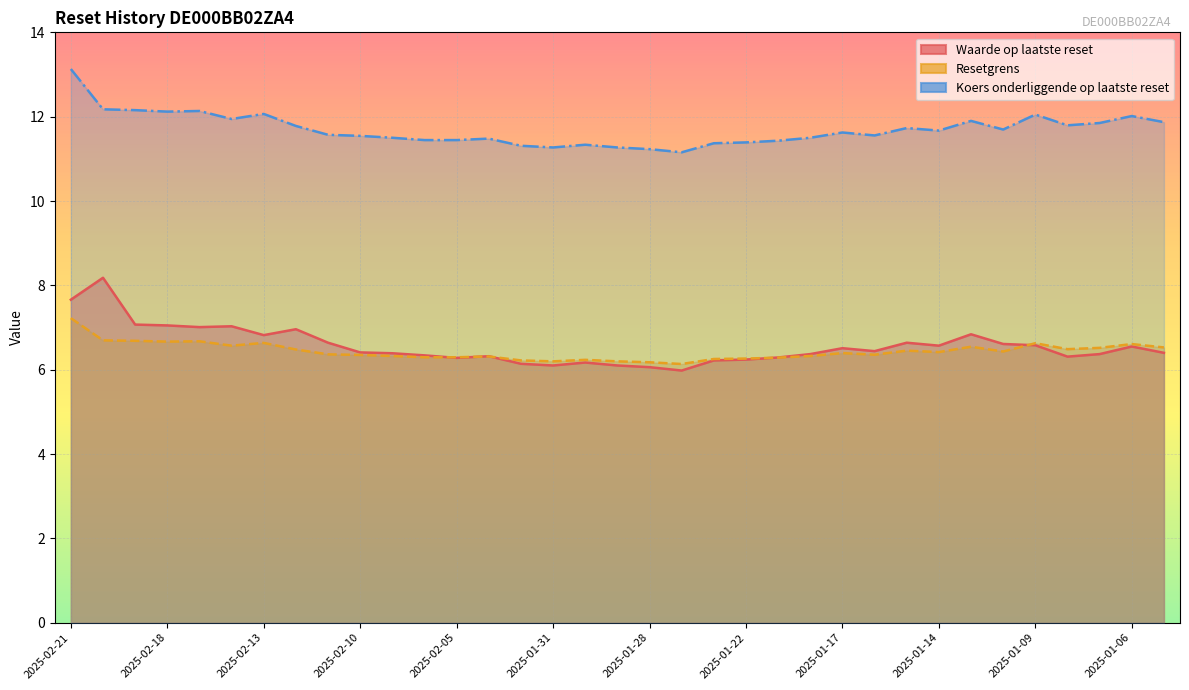

True or false: Koers onderliggende op laatste reset has more than 2 points higher than both neighbors.

True